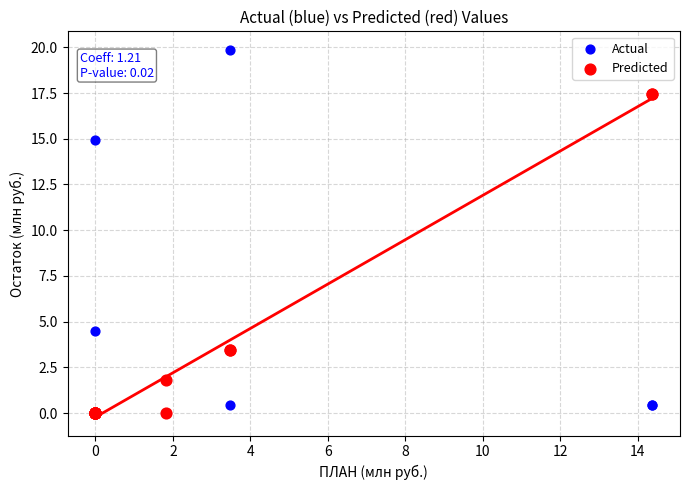

Across all series, what Y value is closest to 9?

4.5